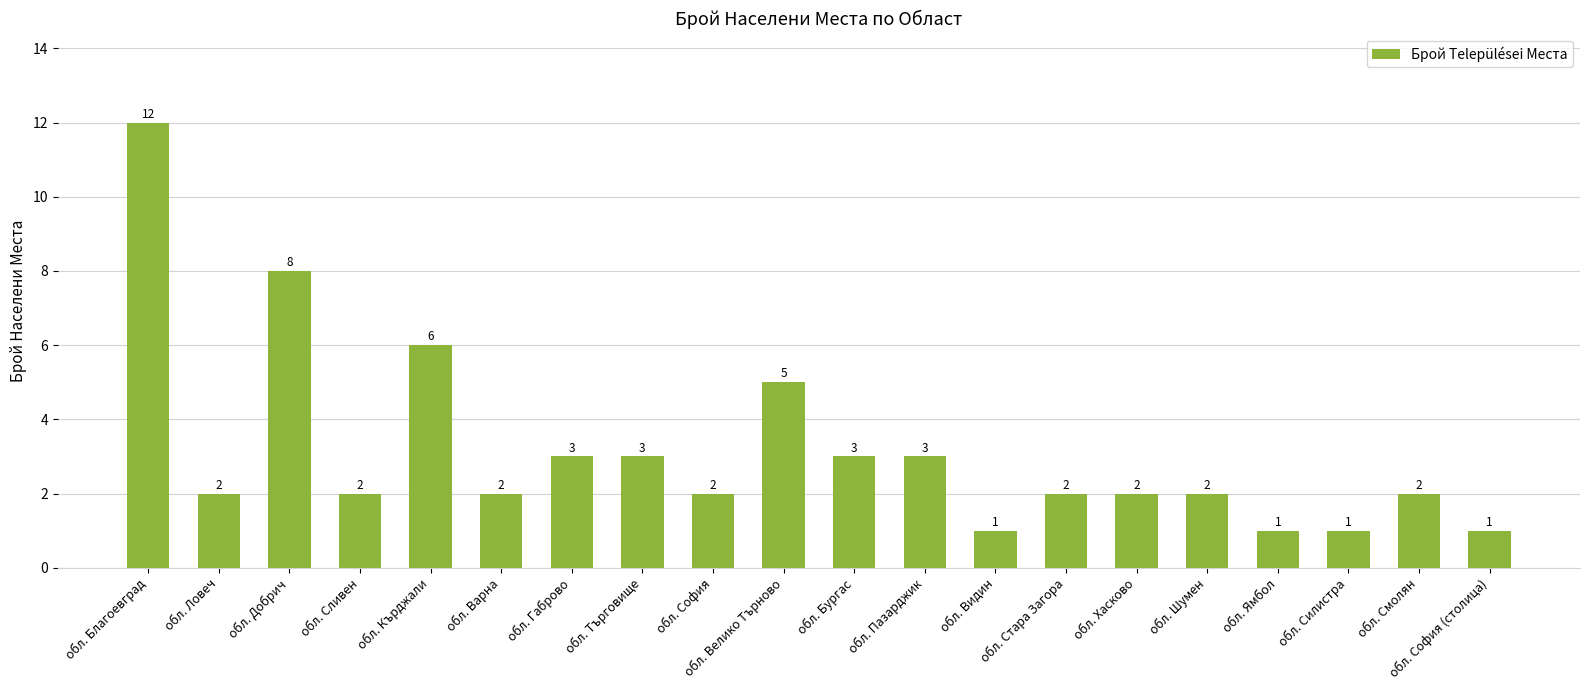

Reading left to right, transcribe all the data shown in this chart.

12	2	8	2	6	2	3	3	2	5	3	3	1	2	2	2	1	1	2	1